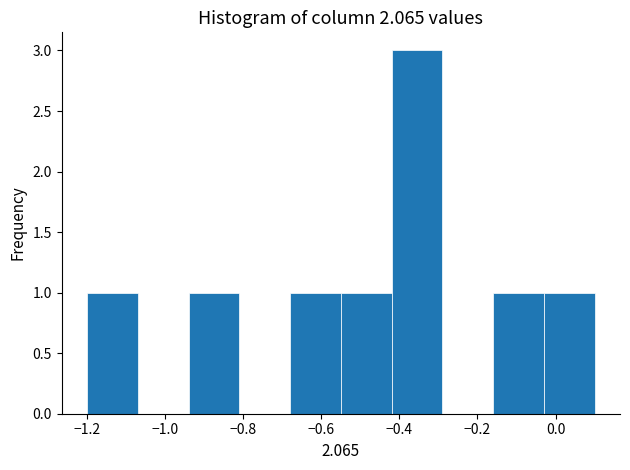

What is the height of the bar covering -0.55 to -0.42 on the x-axis? Neither the bar edges nor the heights are printed on the chart, so give them approximately, as read against the axes.

1